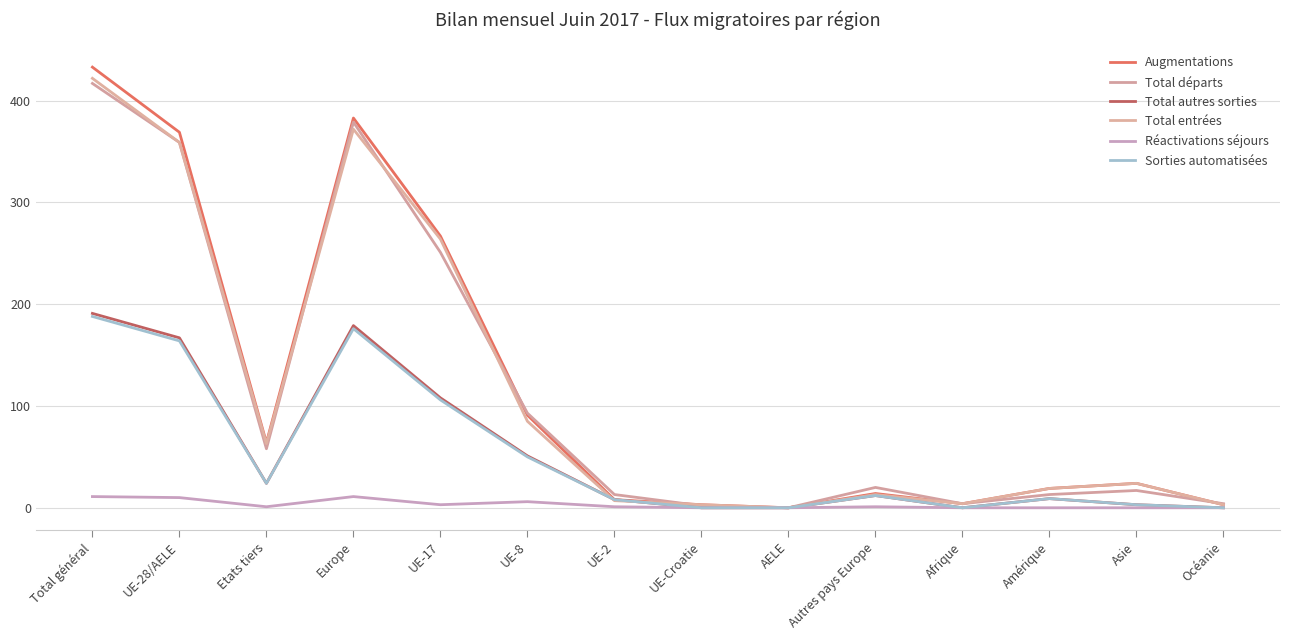

Where is the first local maximum for Total entrées?

Europe